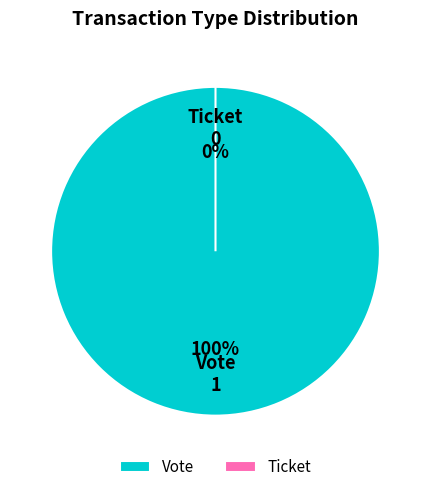

The Vote slice represents 99% of the pie. True or false?

False